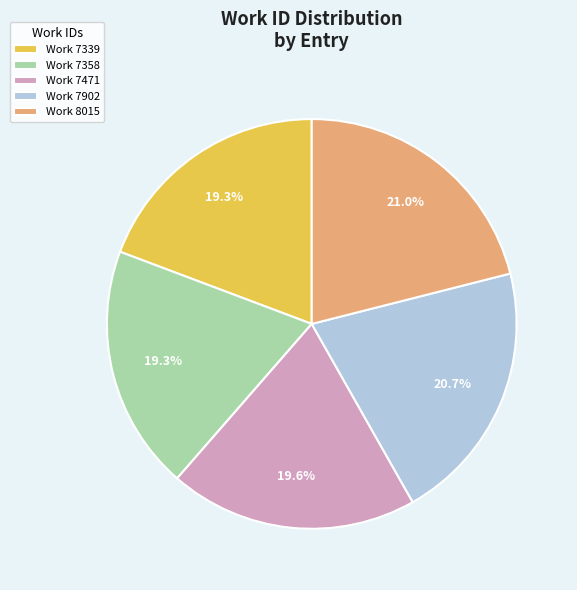

Between Work 7339 and Work 7902, which is larger?

Work 7902